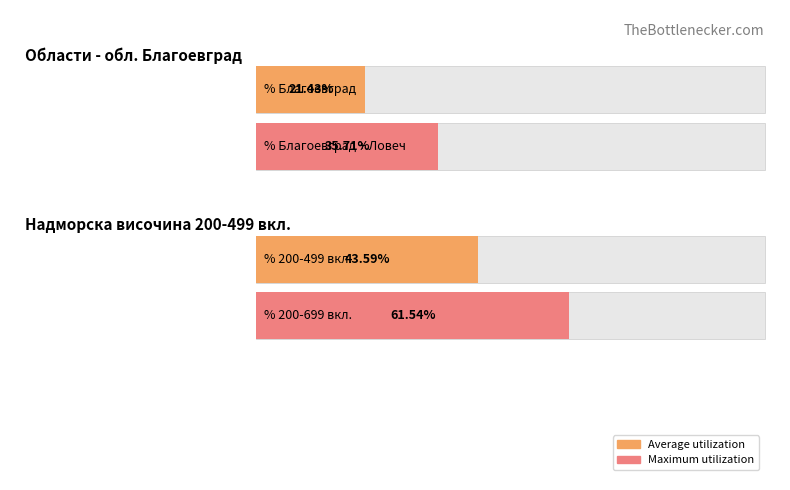

What are all the series names shown in the legend?

Average utilization, Maximum utilization